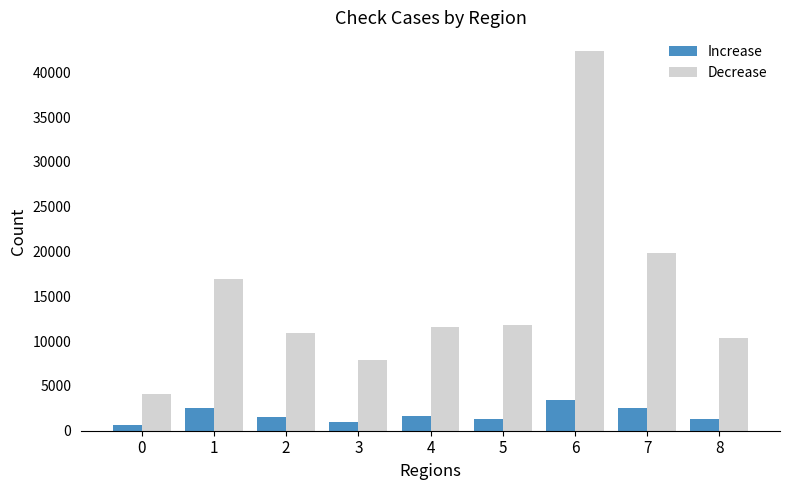

Which series has the largest total across all categories?

Decrease